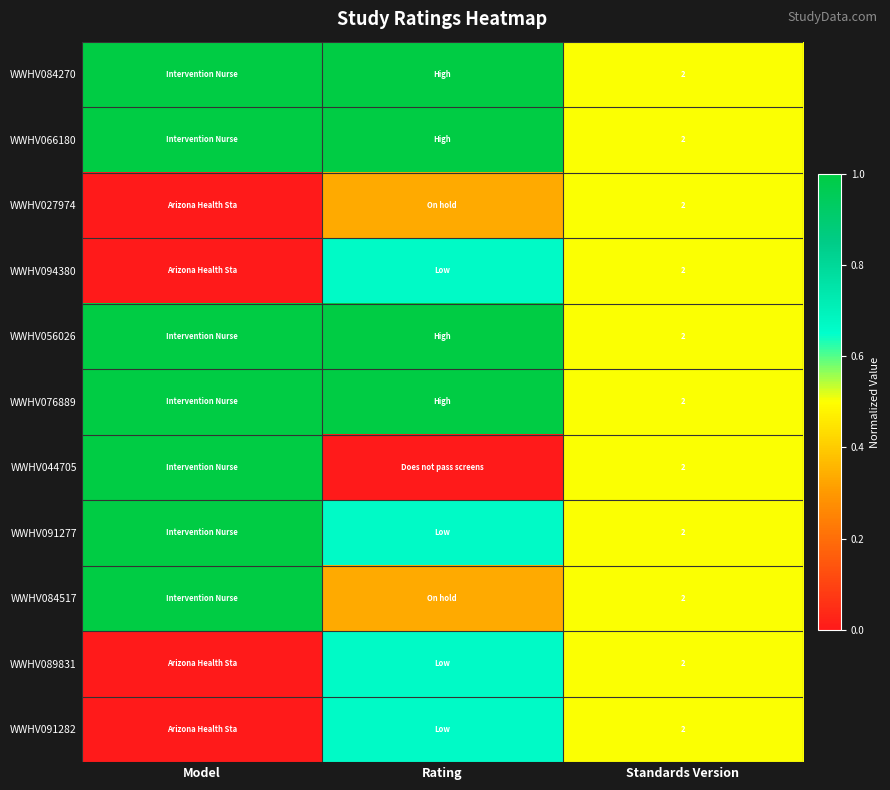

What is the approximate value of WWHV084517 at Model?

1.0